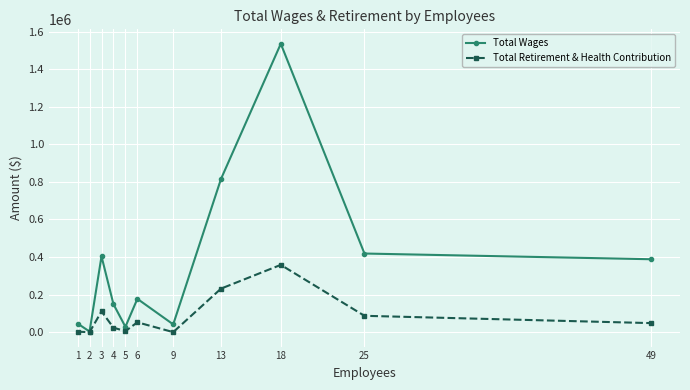

What is the value of the Total Wages point at the 7th from the left?

41398